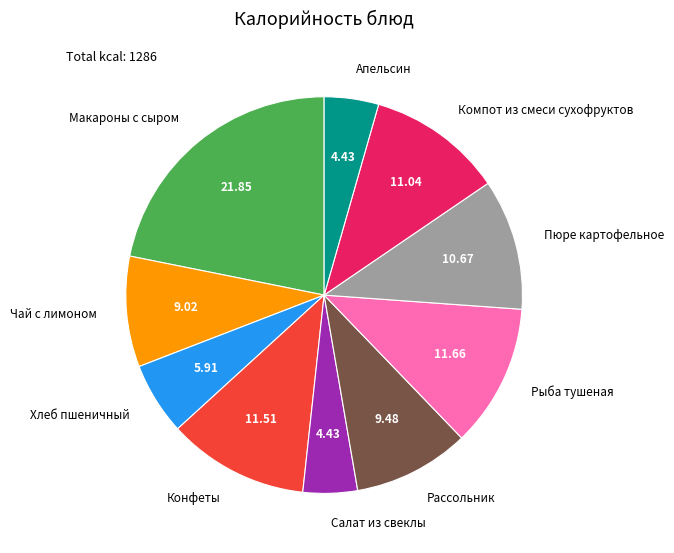

Does Макароны с сыром represent more than half of the total?

No